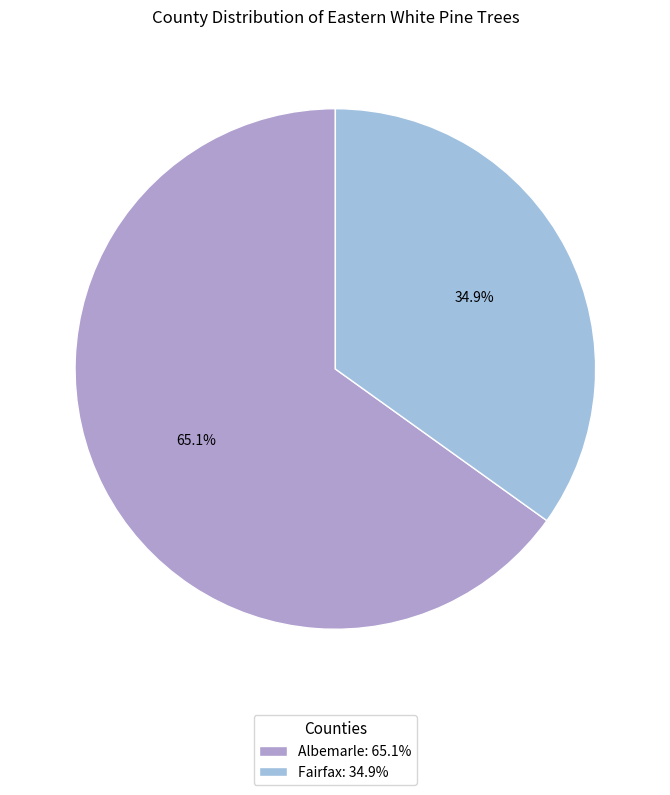

Which slice is the smallest?

Fairfax